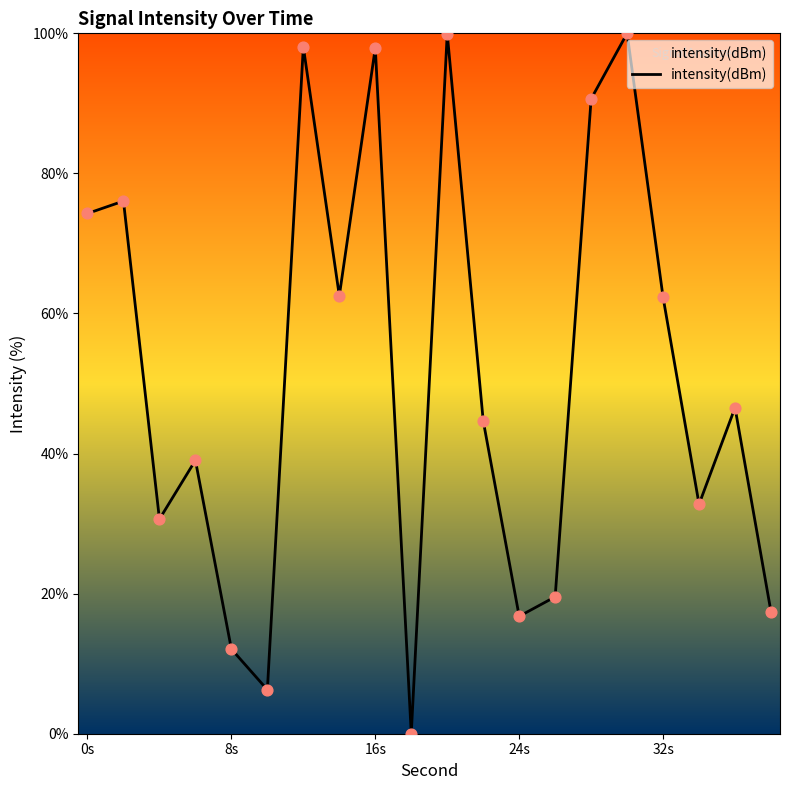

What is the greatest value displayed?

100.0